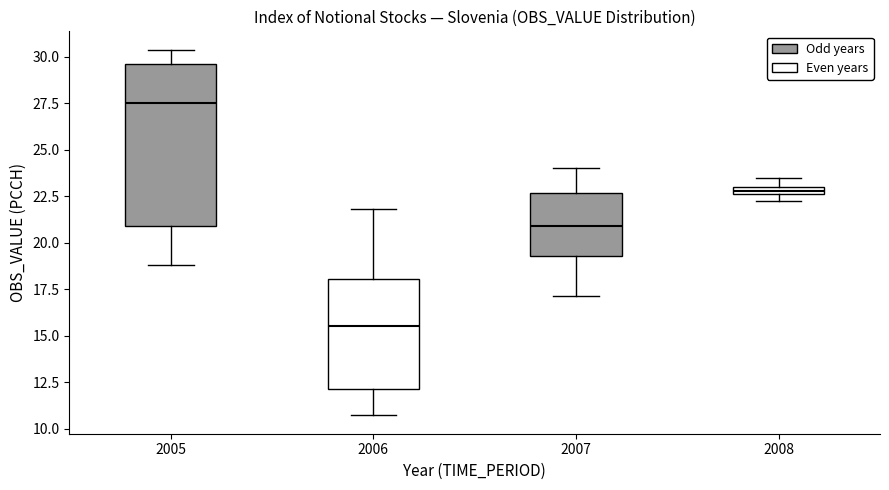

Which box's median line is the highest?

2005